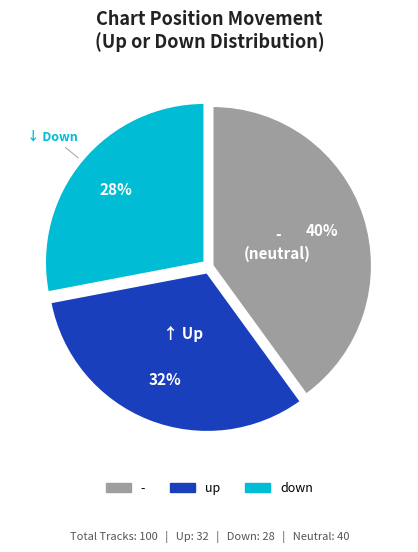

How many slices are in this pie chart?

3